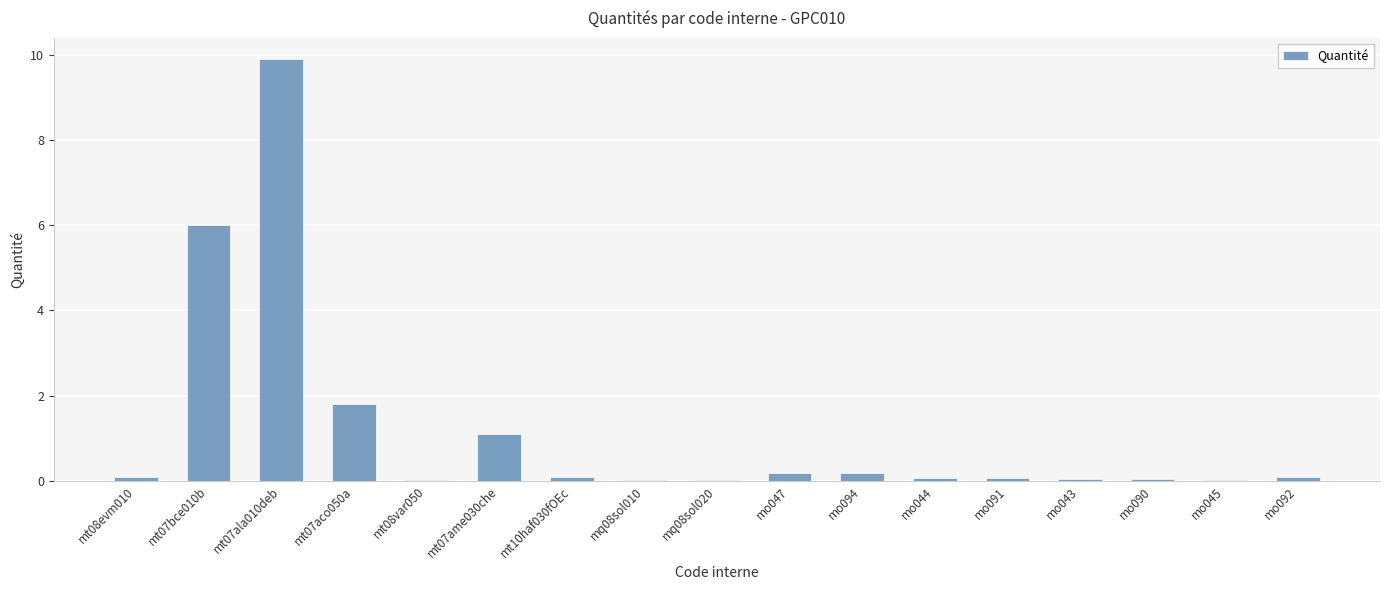

What is the greatest value displayed?

9.9